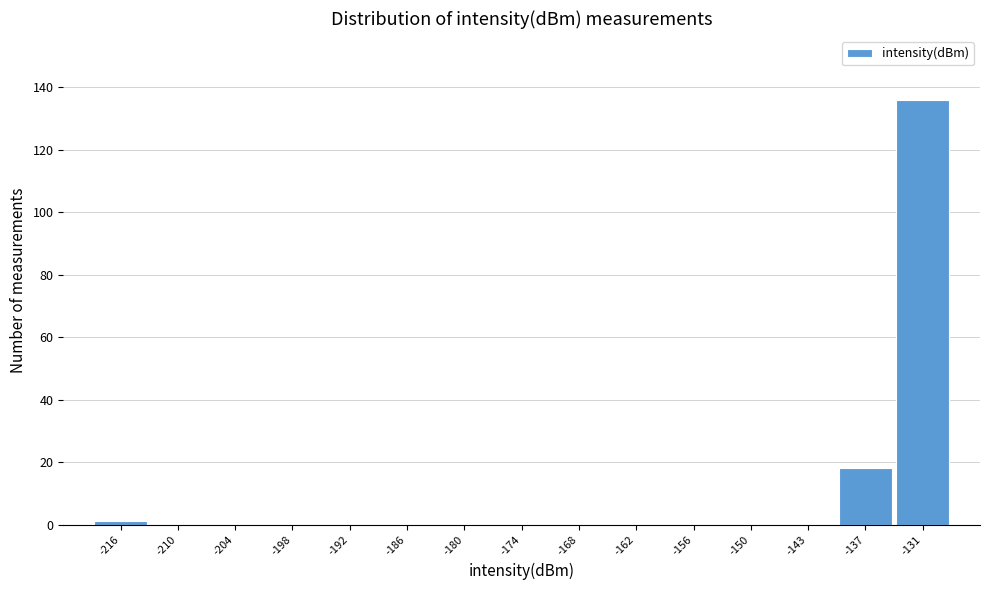

How tall is the bar that spans -134 to -128 on the x-axis? Neither the bar edges nor the heights are printed on the chart, so give them approximately, as read against the axes.

136